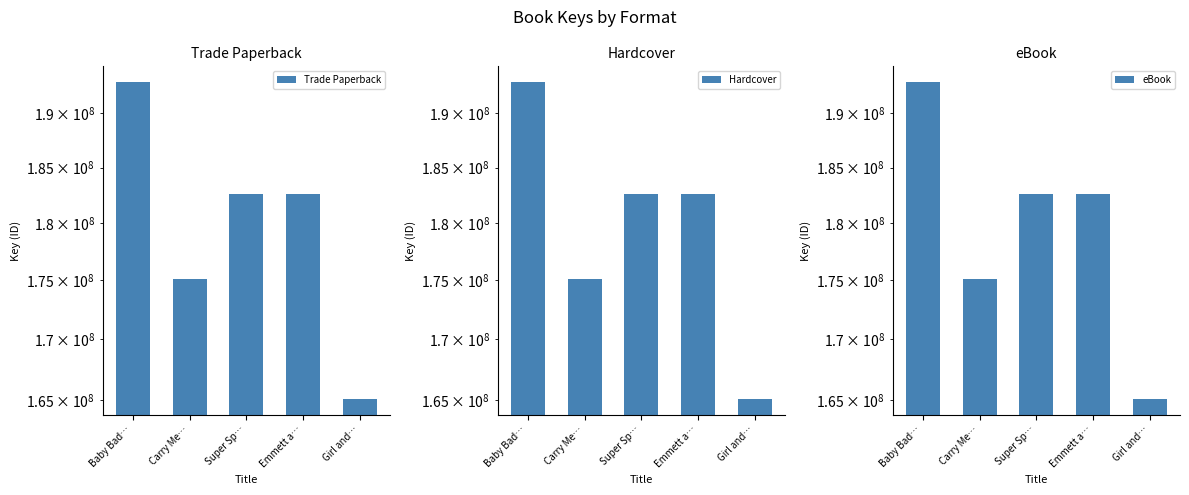

Is it true that Hardcover equals 182640182 at Super Sp…?

True